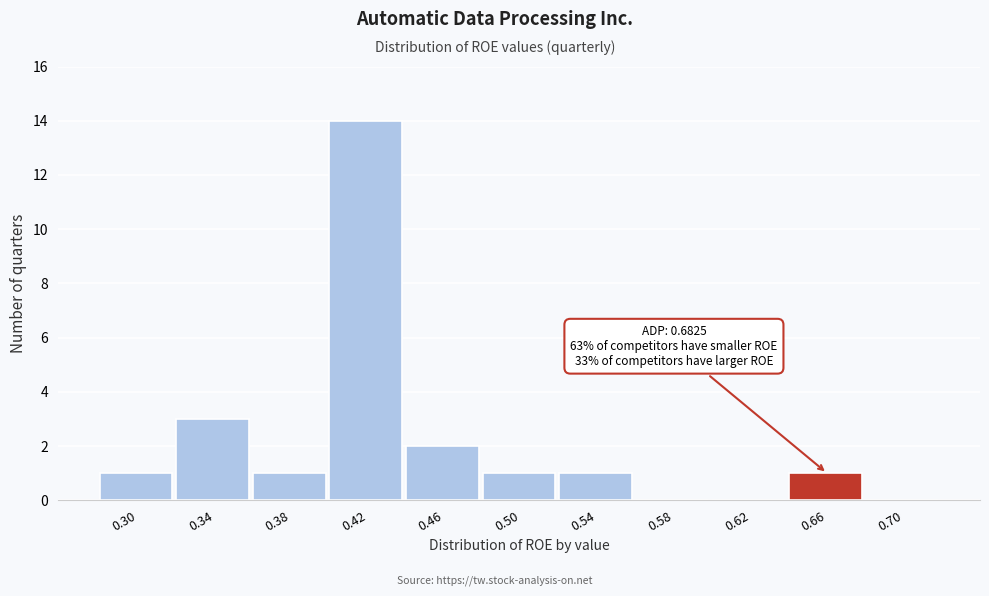

Reading right to left, transcribe all the data shown in this chart.

0.70=0	0.66=1	0.62=0	0.58=0	0.54=1	0.50=1	0.46=2	0.42=14	0.38=1	0.34=3	0.30=1